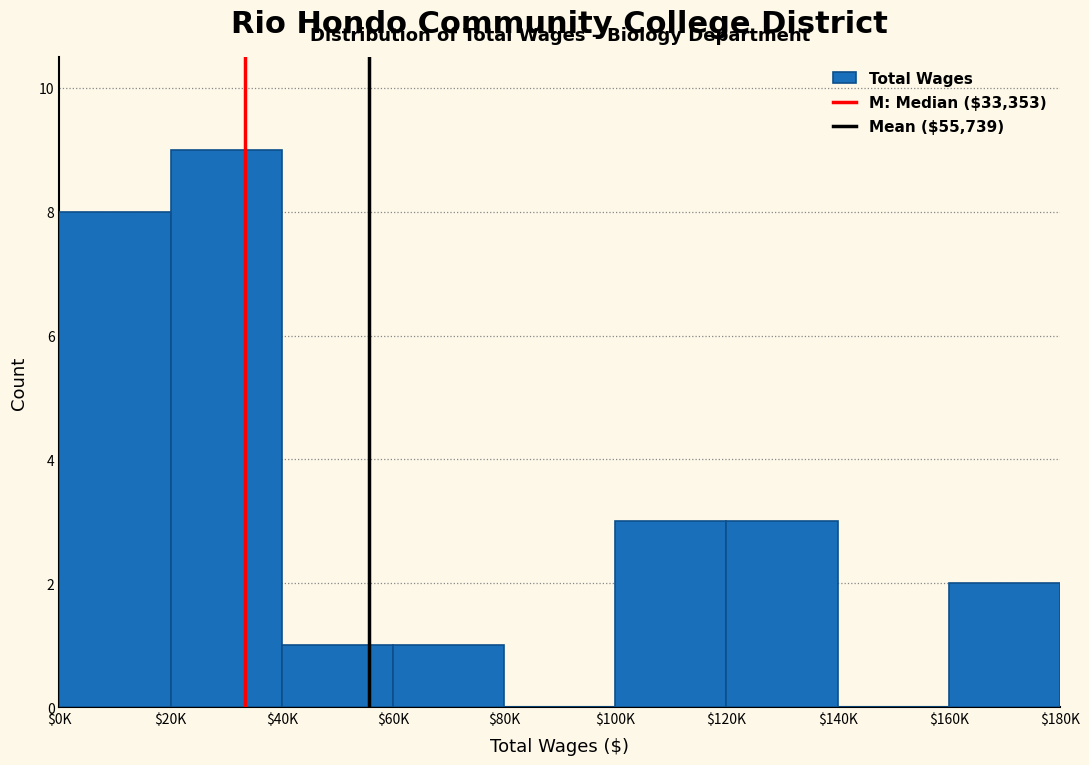

The value at $140K is -4. True or false?

False